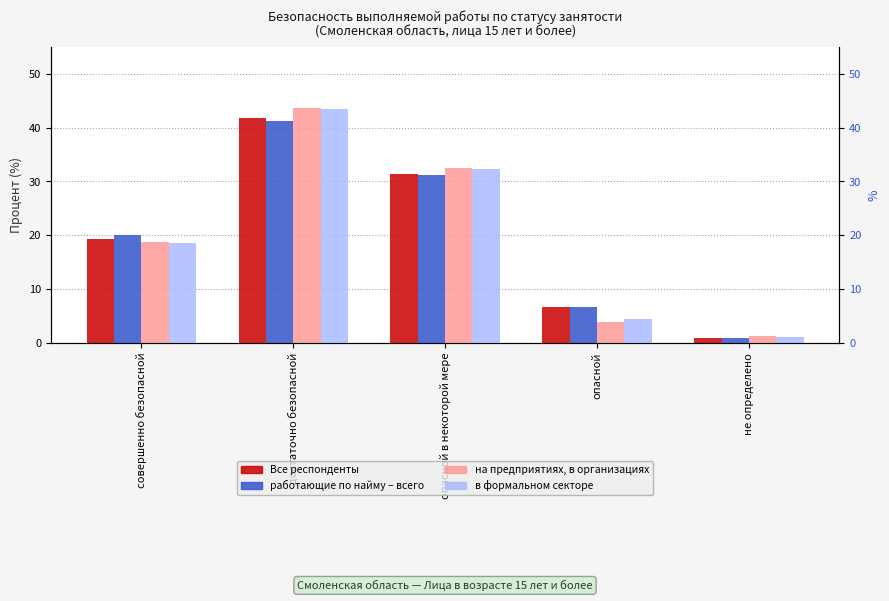

Are the bars grouped side by side (vs. stacked)?

Yes